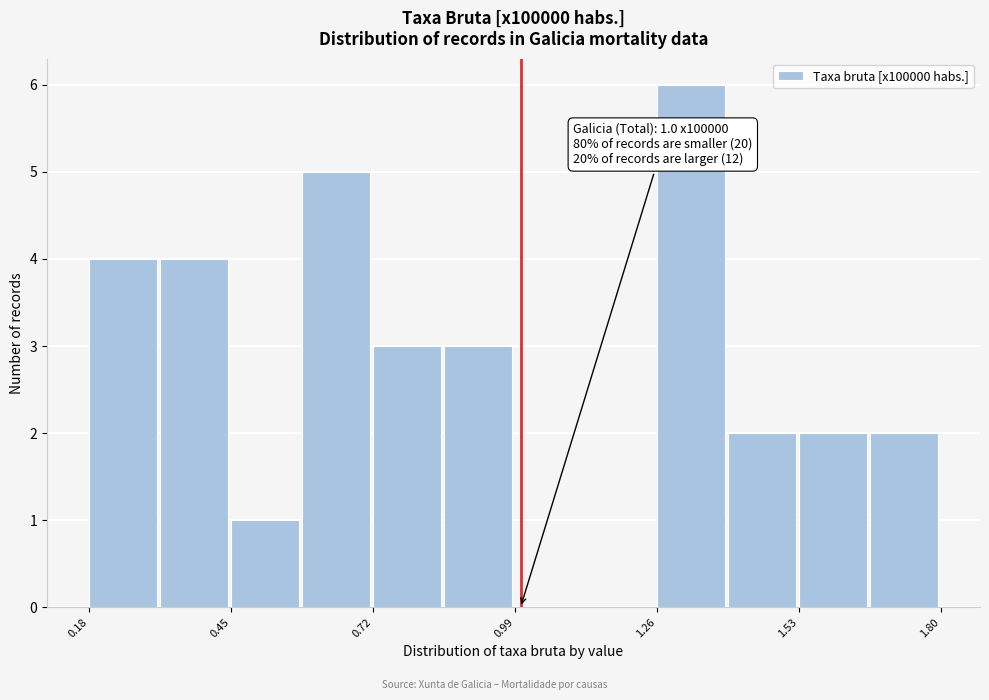

Read against the x-axis, roughly where is the centre of the tallest bar?

1.30